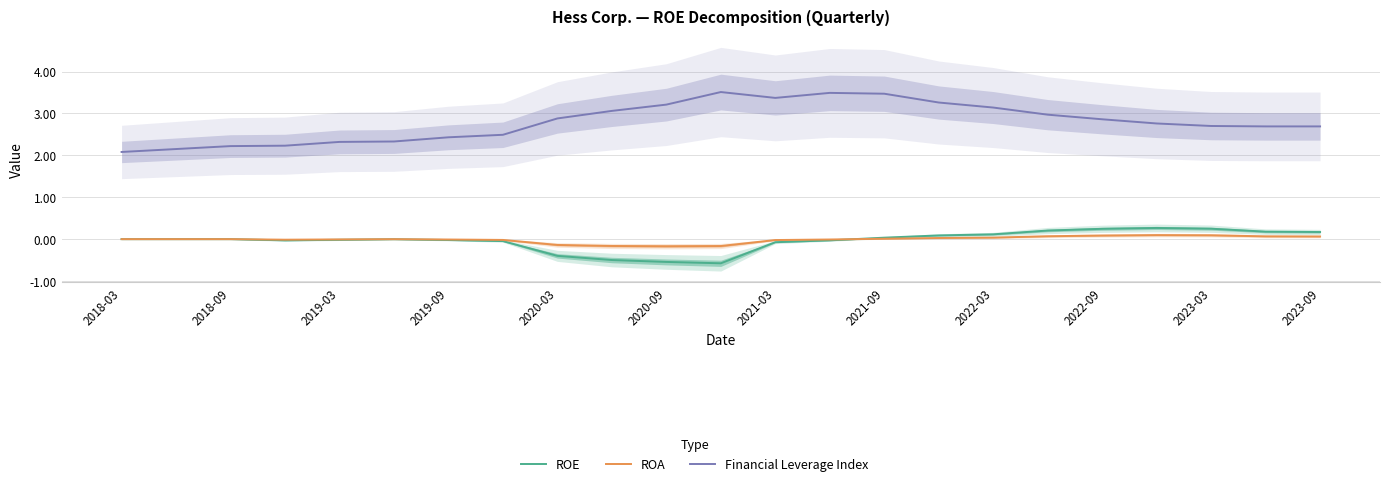

Read the ROE value at 2022-03.

0.1